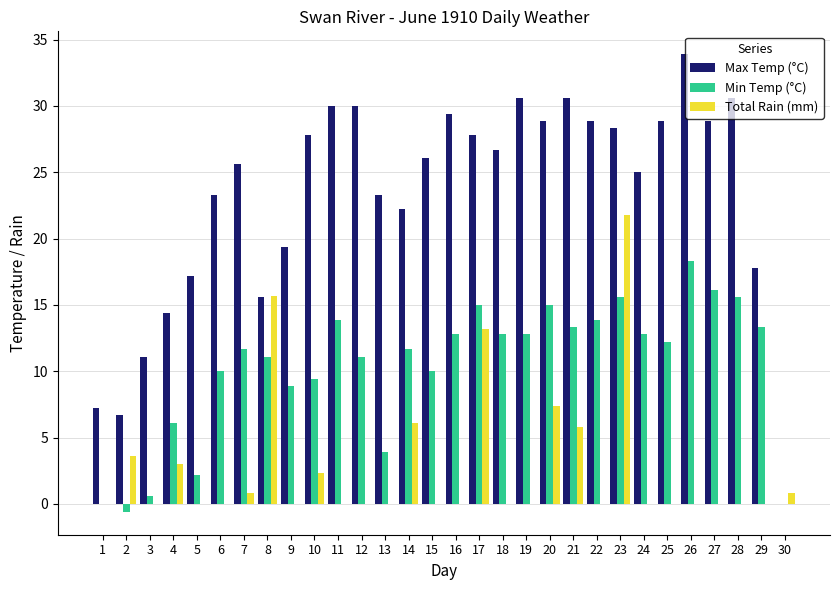

Between 7 and 20, which series saw the biggest shift?

Total Rain (mm)